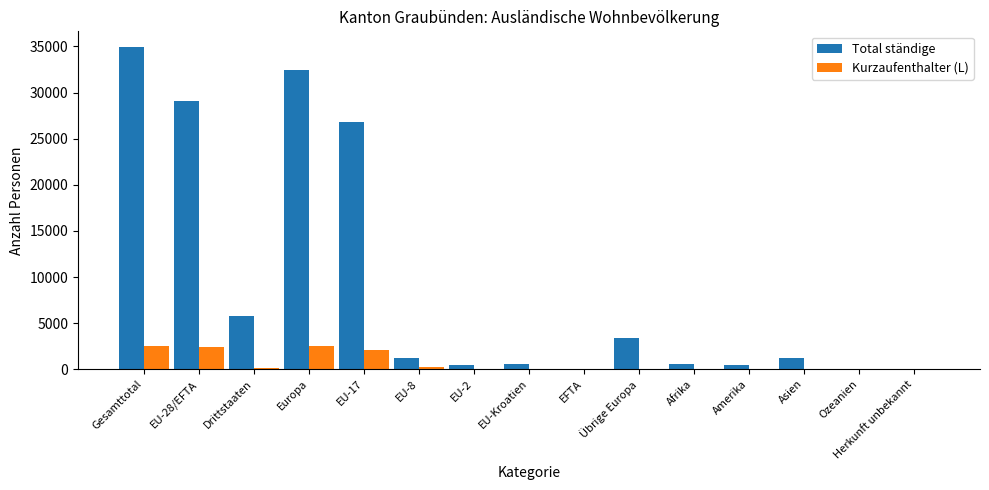

At which label is Total ständige closest to 17459?

EU-17